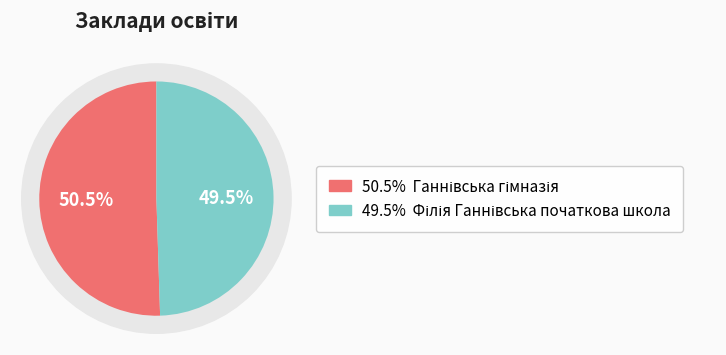

Which slice represents more than half of the pie?

Ганнівська гімназія